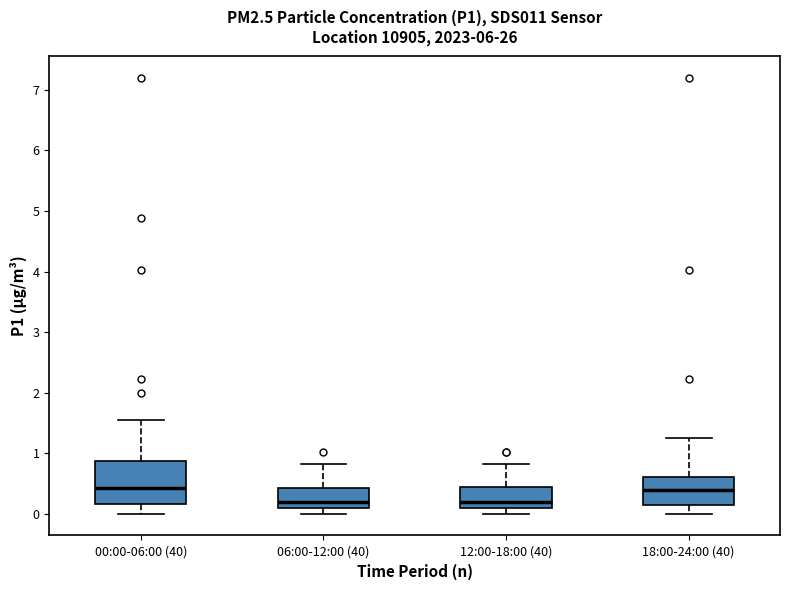

Which box is the tallest, from its lower edge to its upper edge?

00:00-06:00 (40)